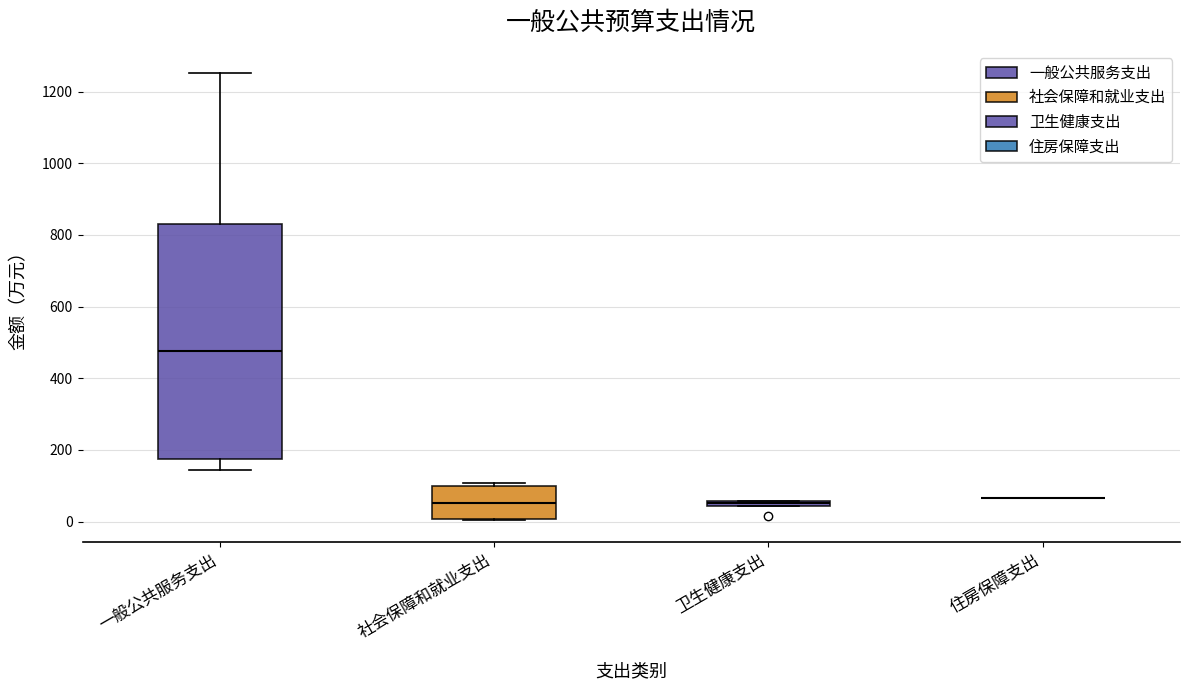

Where is the upper edge of the box for 社会保障和就业支出 on the y-axis? The values are not printed on the chart, so give them approximately, as read against the axis.

100